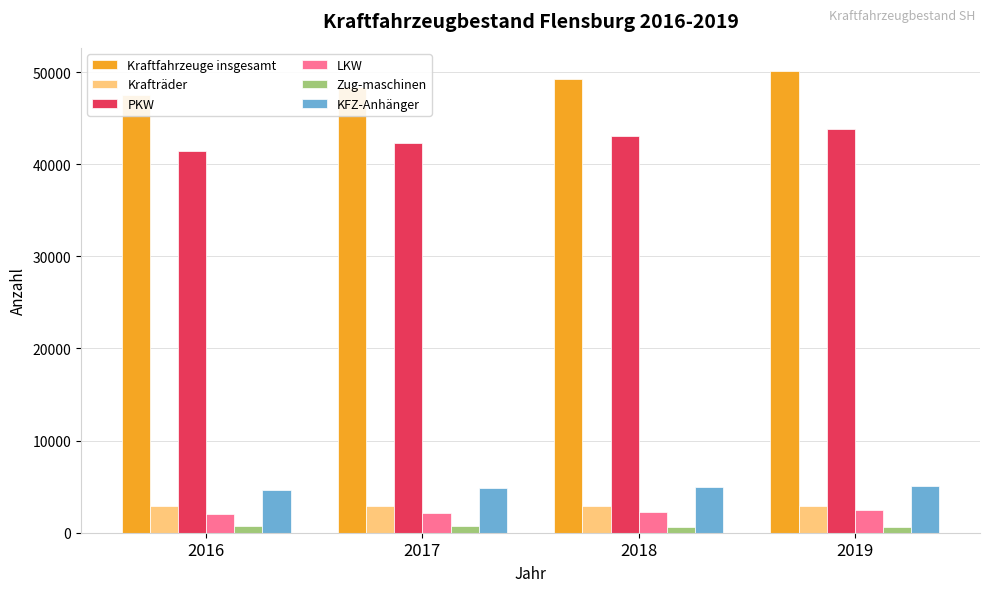

How many bars are there in each group?

6